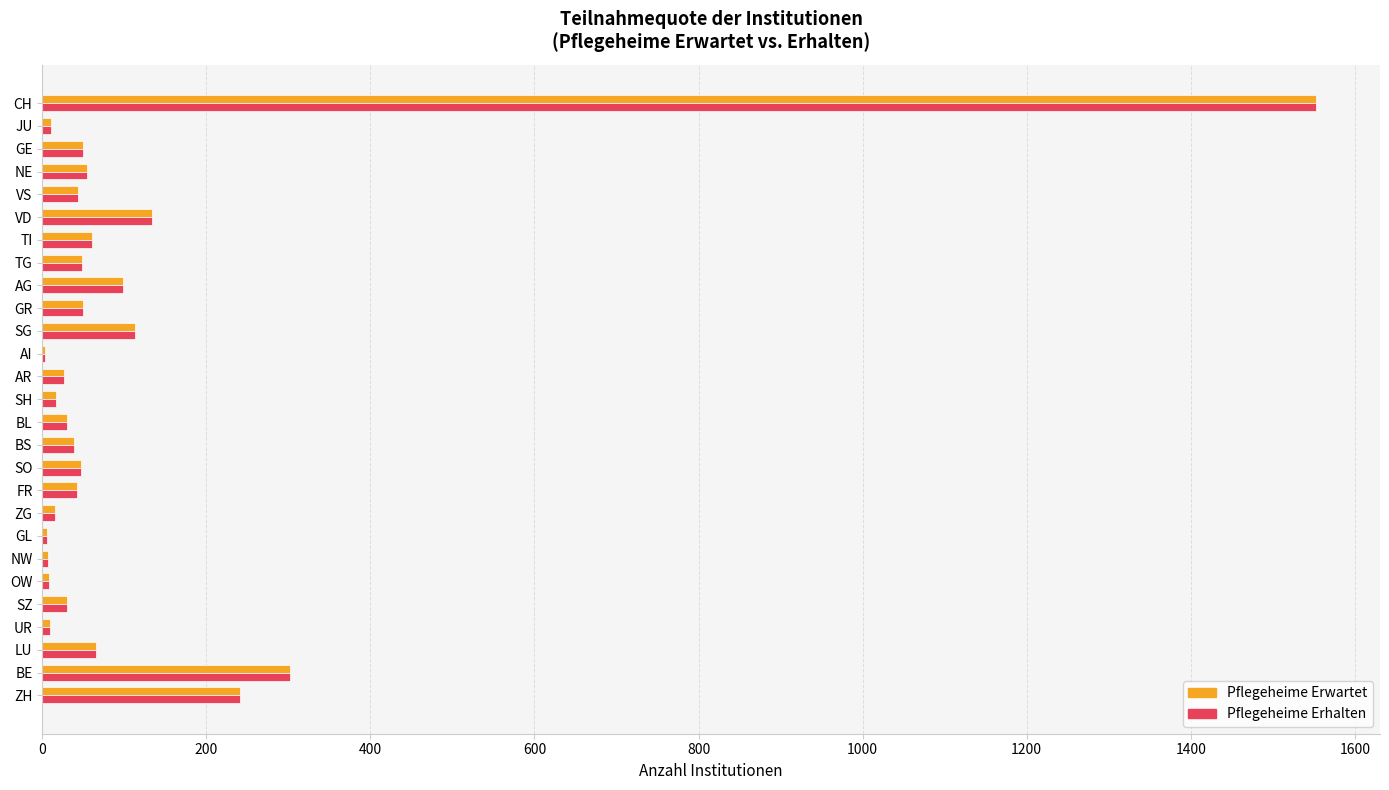

Which label corresponds to the largest value in the chart?

CH